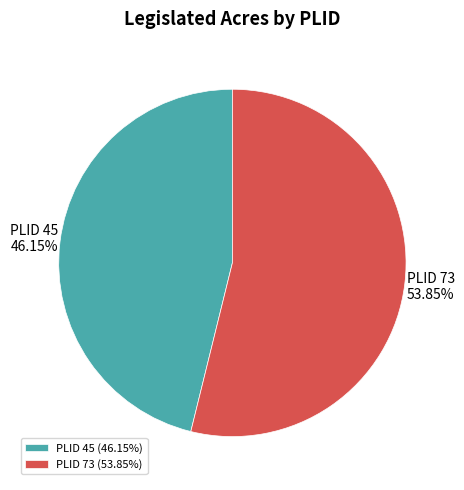

What is the largest slice in the pie chart?

PLID 73 (53.85%)